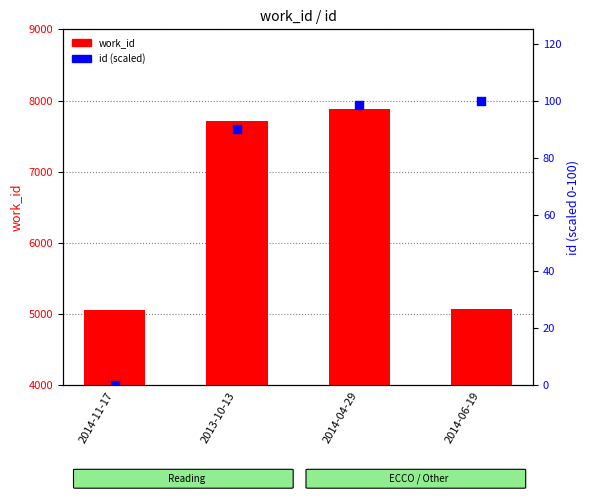

At how many categories does at least one series exceed 7539?

2